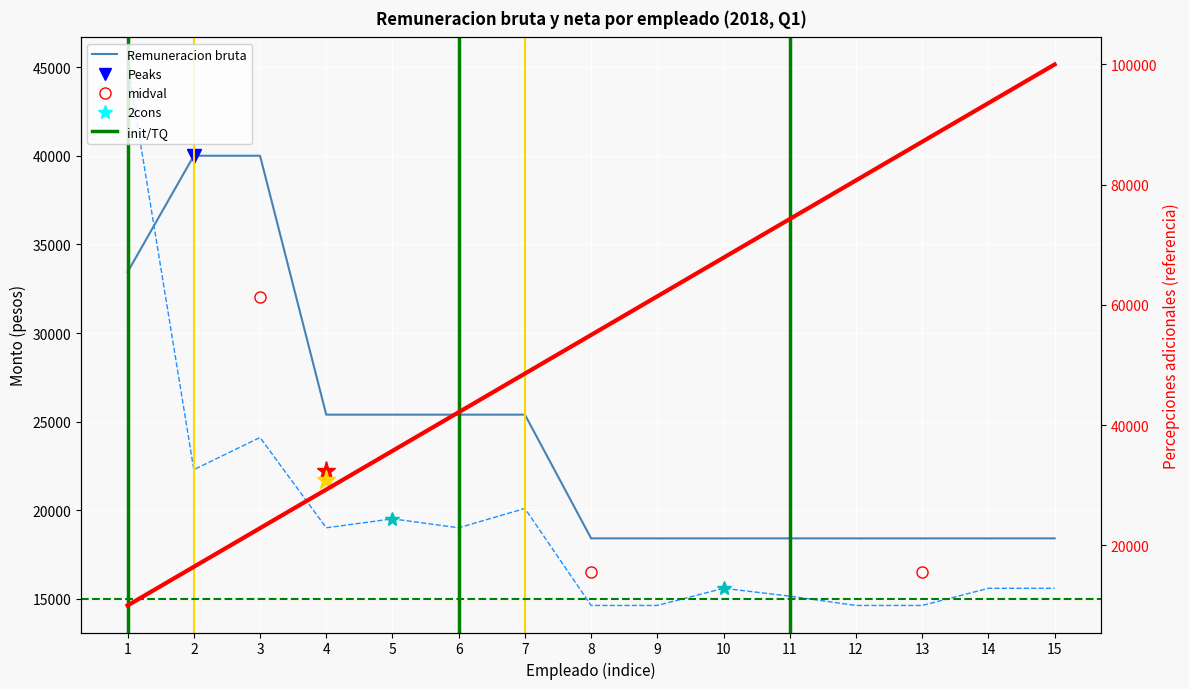

Is it true that Remuneracion bruta equals 8140.1 at 13?

False